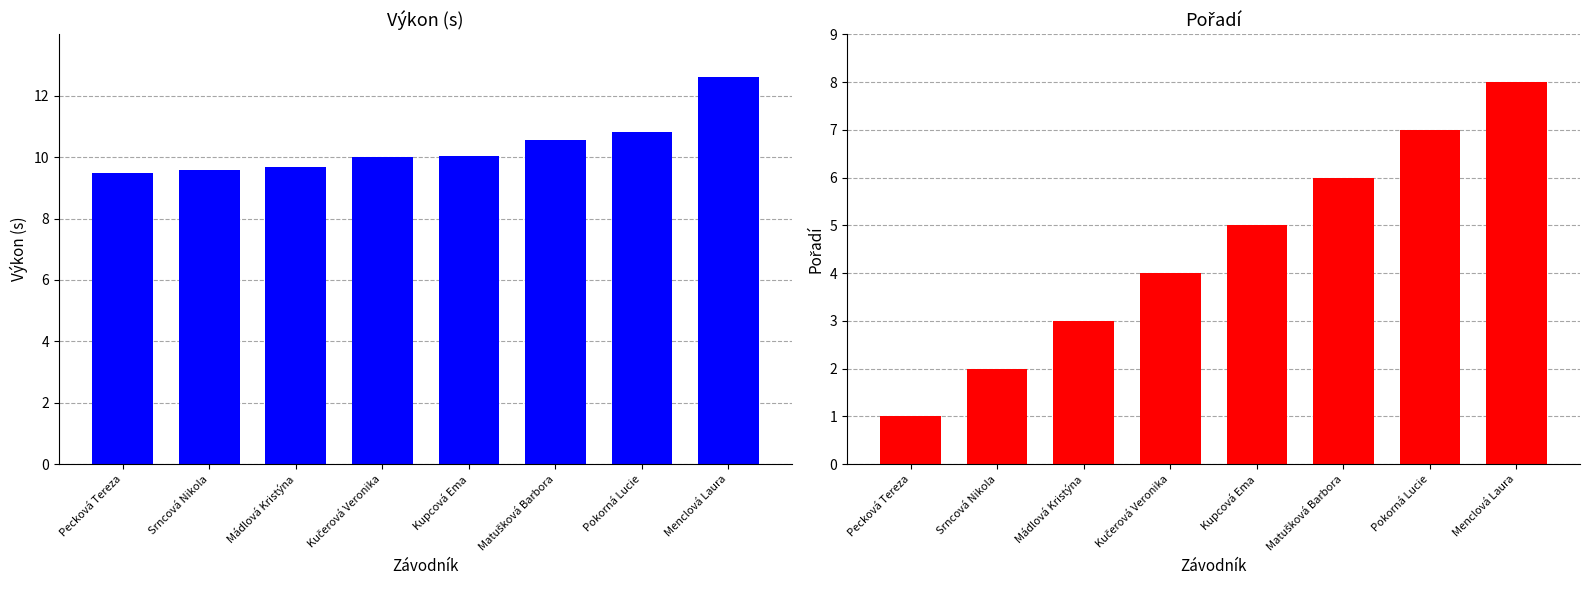

Read the Pořadí value at Pecková Tereza.

1.0